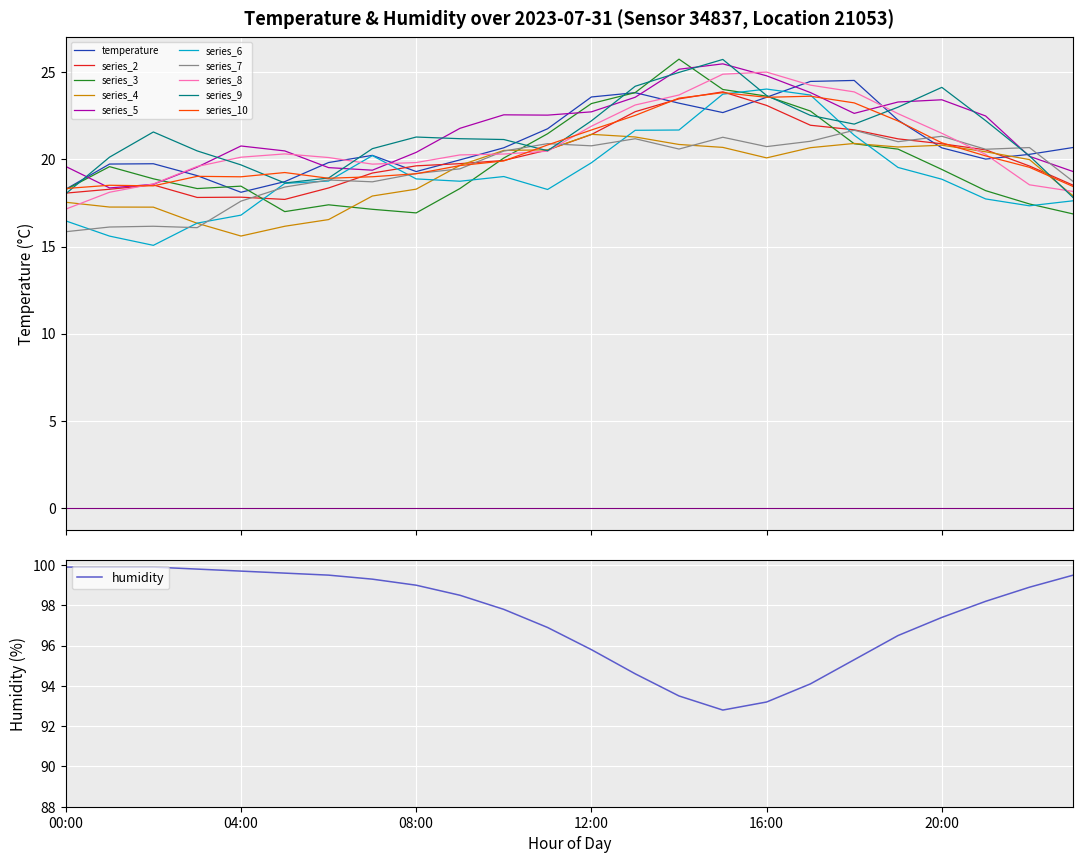

What is the highest value of the humidity series?

99.9